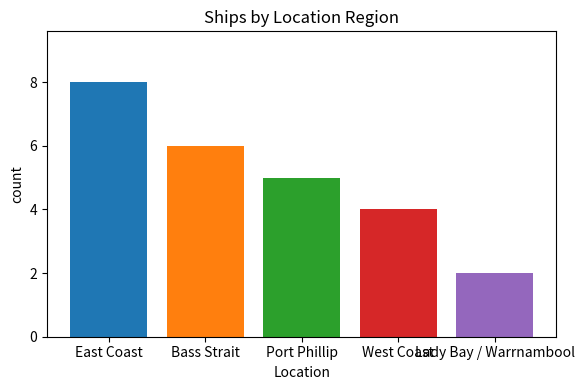

Reading left to right, list all the values displayed in this chart.

8	6	5	4	2